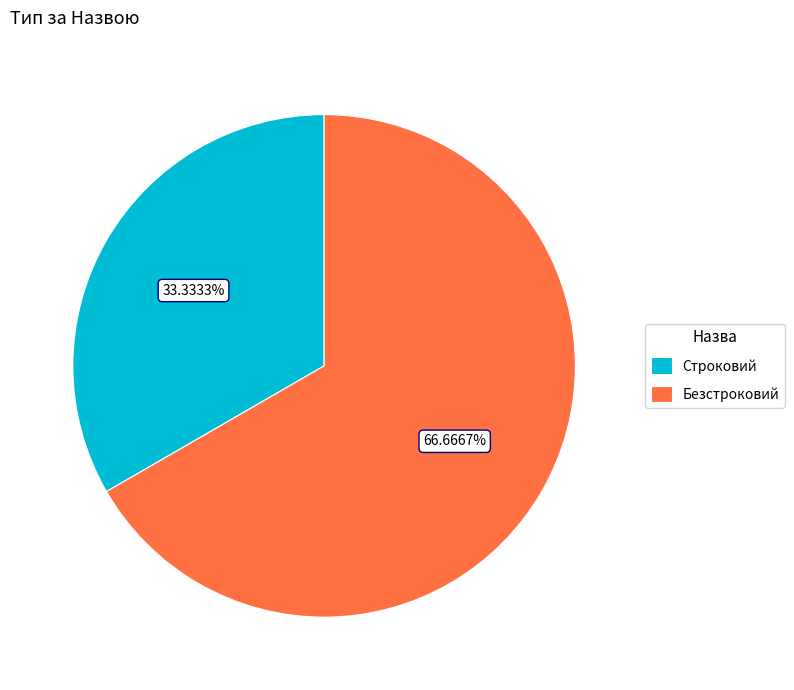

The Строковий slice represents 33% of the pie. True or false?

True